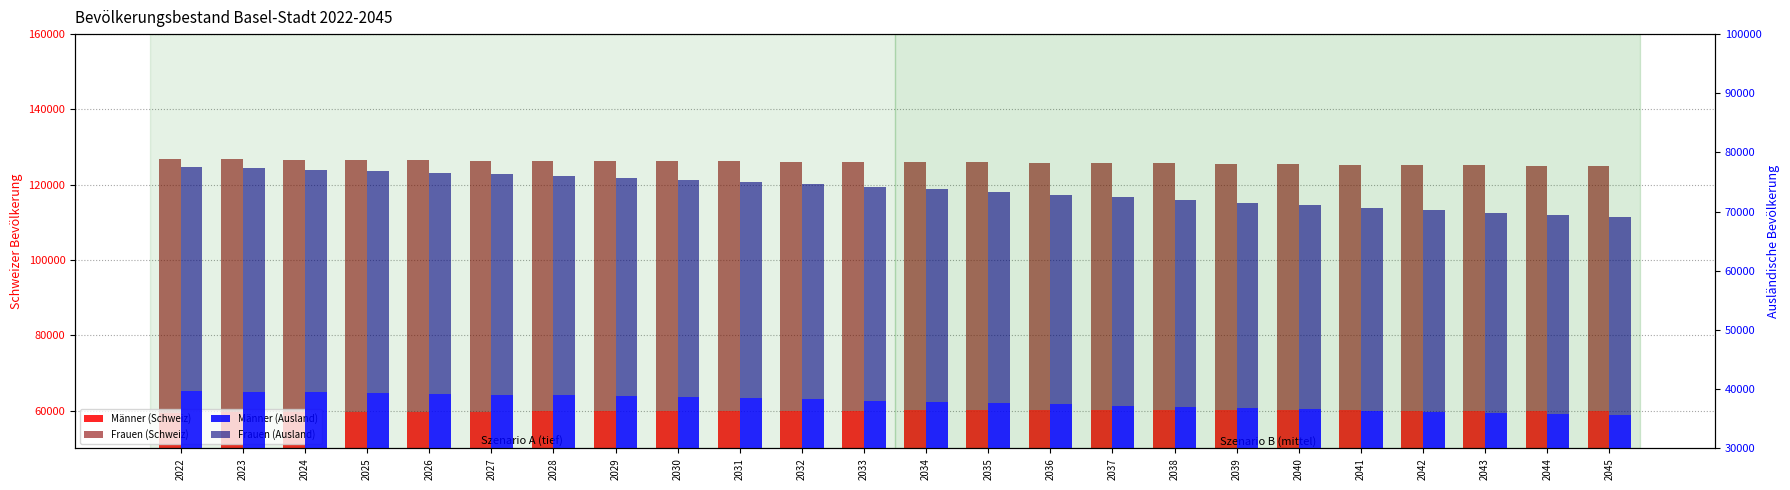

Reading right to left, list all the values displayed in this chart.

Männer (Schweiz): 2045=60000	2044=60020	2043=60030	2042=60050	2041=60070	2040=60080	2039=60090	2038=60100	2037=60100	2036=60100	2035=60090	2034=60080	2033=60060	2032=60030	2031=60000	2030=59960	2029=59910	2028=59850	2027=59790	2026=59730	2025=59670	2024=59600	2023=59550	2022=59510
Frauen (Schweiz): 2045=64920	2044=65010	2043=65100	2042=65190	2041=65280	2040=65380	2039=65470	2038=65570	2037=65660	2036=65760	2035=65850	2034=65950	2033=66040	2032=66140	2031=66230	2030=66330	2029=66430	2028=66530	2027=66640	2026=66760	2025=66890	2024=67040	2023=67210	2022=67420
Männer (Ausland): 2045=35610	2044=35800	2043=35990	2042=36190	2041=36390	2040=36600	2039=36810	2038=37030	2037=37240	2036=37460	2035=37680	2034=37890	2033=38090	2032=38290	2031=38480	2030=38650	2029=38820	2028=38960	2027=39090	2026=39220	2025=39330	2024=39450	2023=39570	2022=39700
Frauen (Ausland): 2045=33410	2044=33620	2043=33830	2042=34050	2041=34270	2040=34500	2039=34730	2038=34960	2037=35200	2036=35440	2035=35680	2034=35910	2033=36140	2032=36360	2031=36570	2030=36760	2029=36950	2028=37110	2027=37260	2026=37390	2025=37520	2024=37650	2023=37790	2022=37920